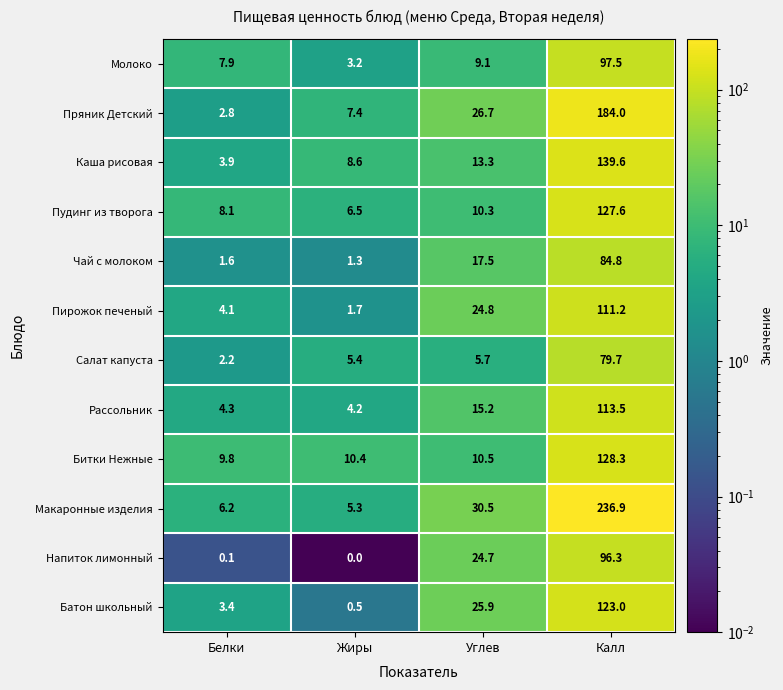

Where does the Напиток лимонный series first go above 24?

Углев